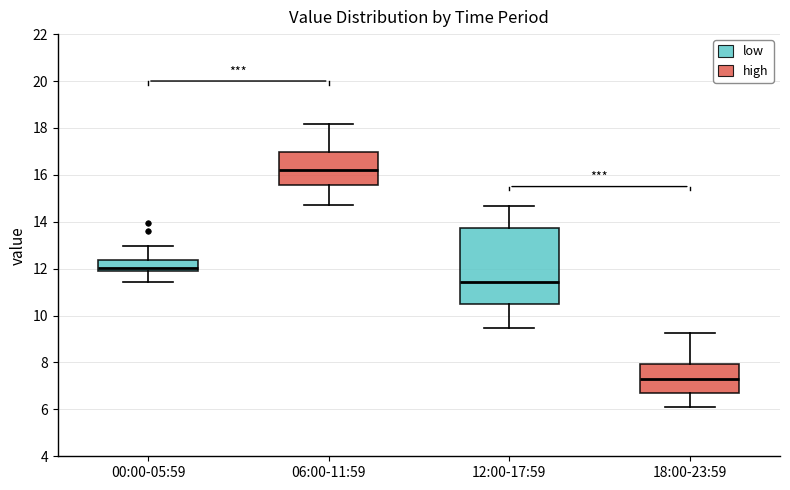

Where does the median line of the box for 12:00-17:59 sit on the y-axis? The values are not printed on the chart, so give them approximately, as read against the axis.

11.4